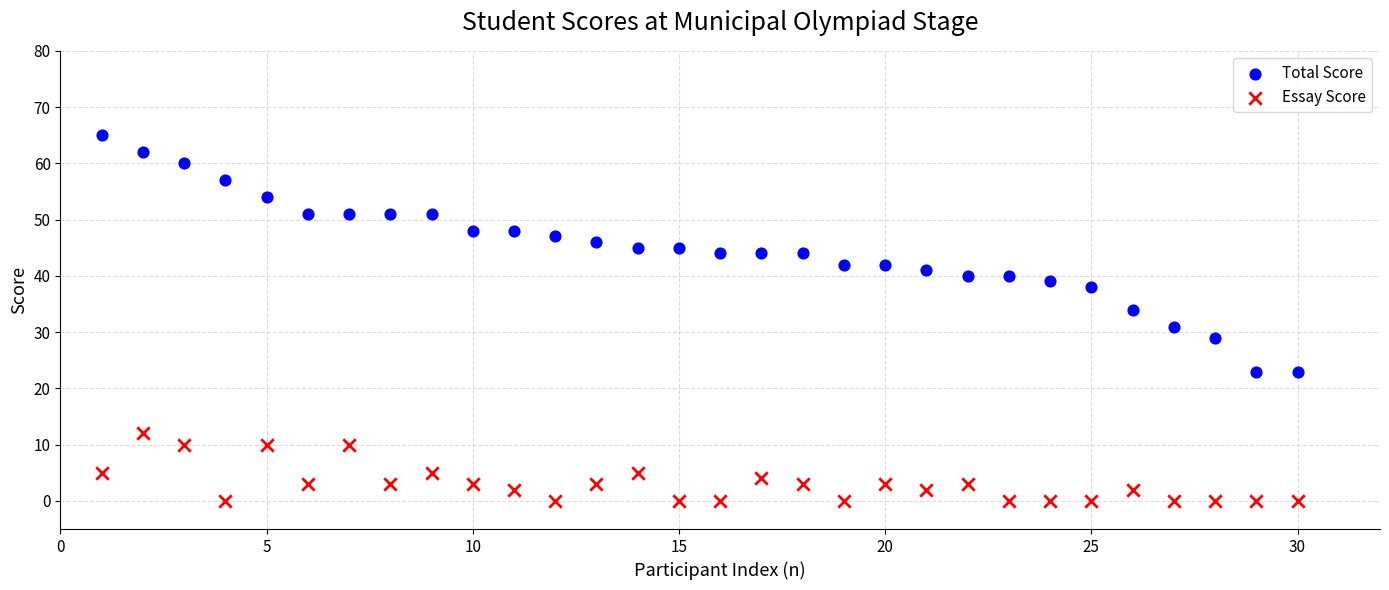

Across all data points, what is the range of Y values (max minus min)?

65